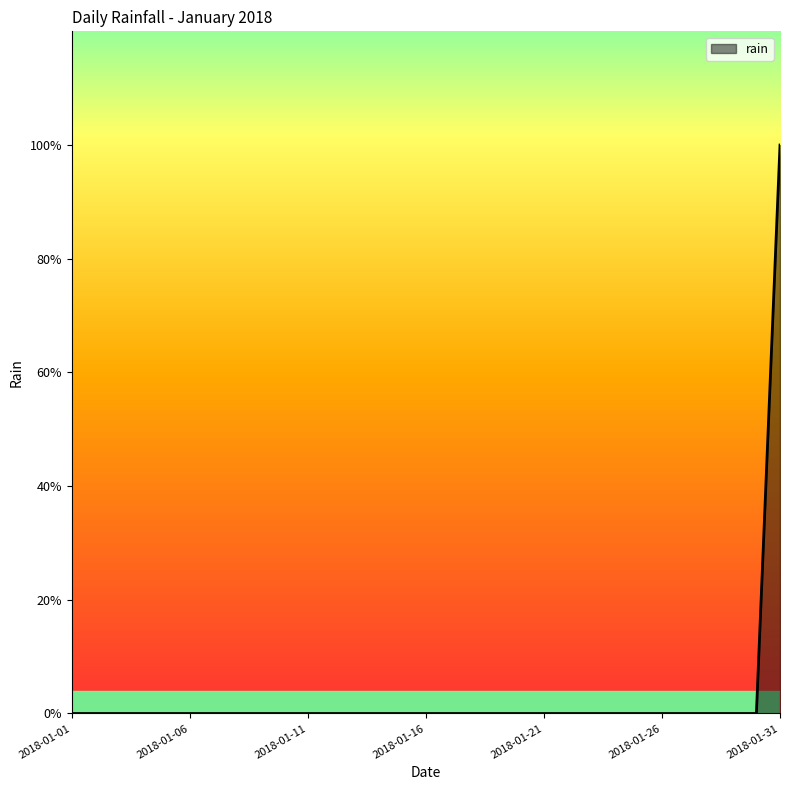

Does the chart have visible grid lines?

No